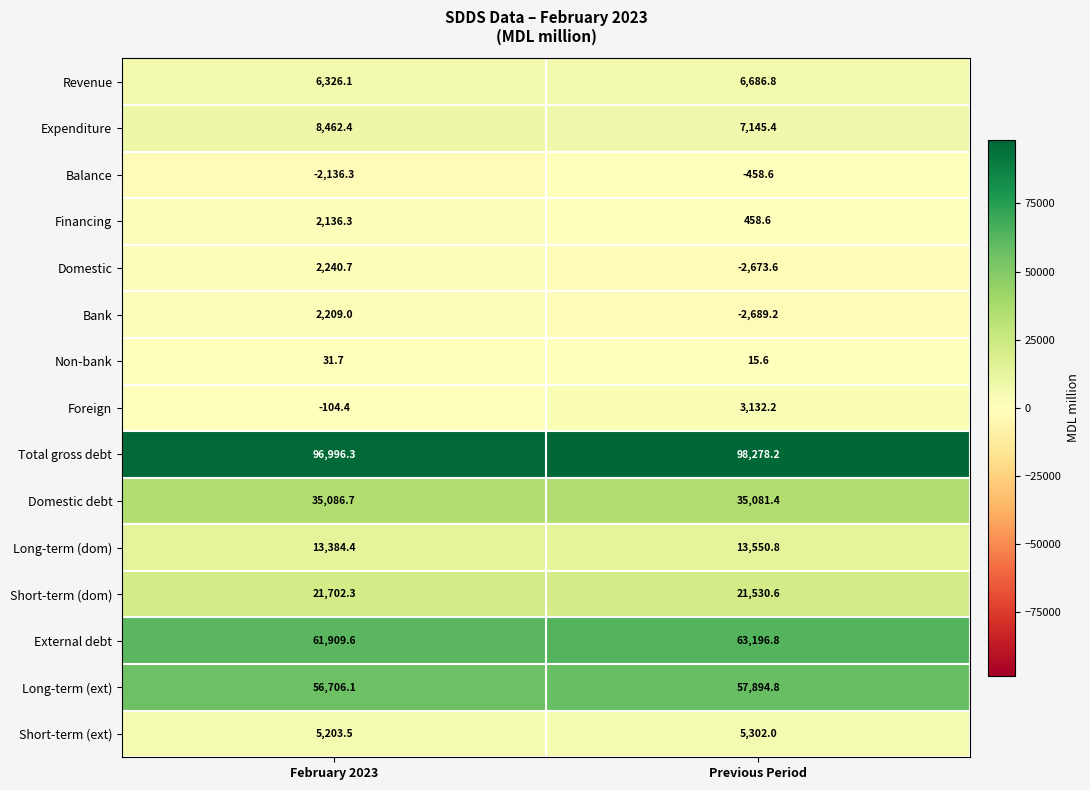

At how many categories does at least one series exceed 72113?

2